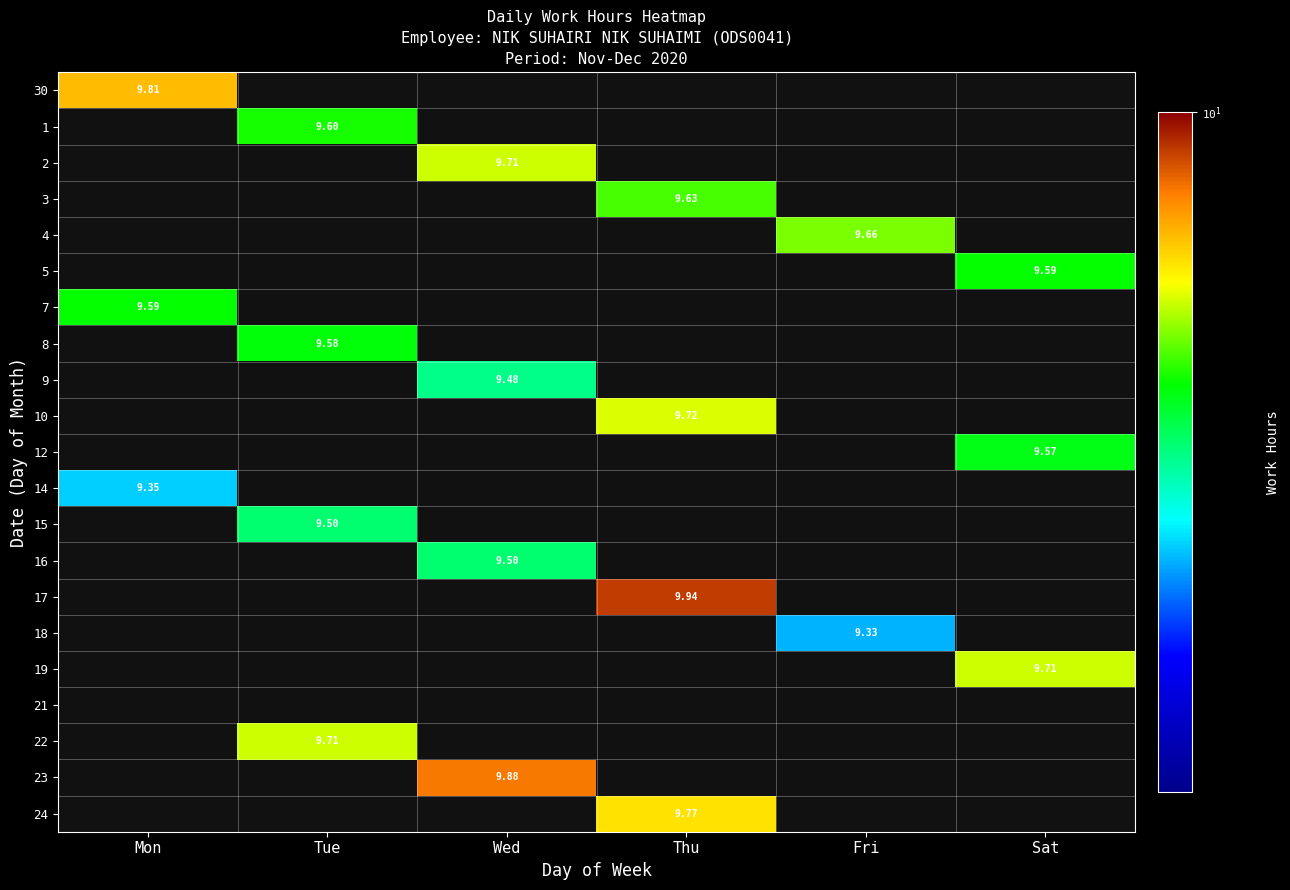

Where is 4 nearest to the value 4?

Mon